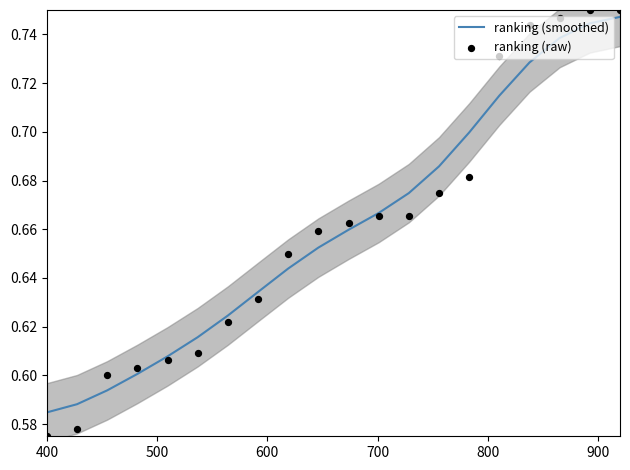

What are all the series names shown in the legend?

ranking (smoothed), ranking (raw)